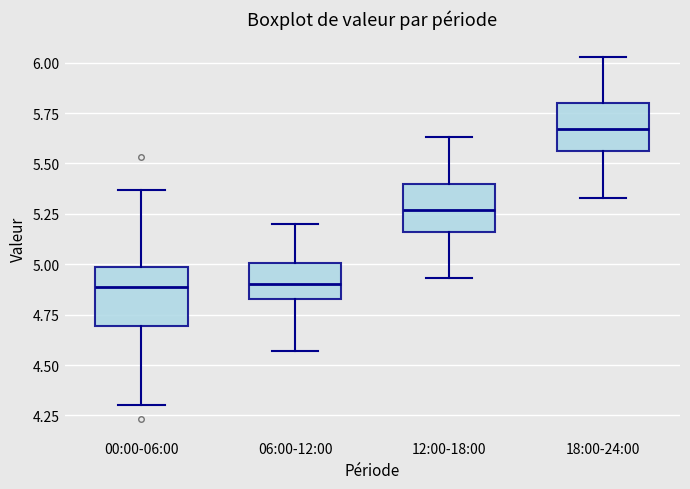

Reading left to right, read every box against the y-axis: the position of its median line, the range the box covers, and the ends of its whiskers. The values are not printed on the chart, so give them approximately, as read against the axis.

00:00-06:00: median 4.90, box 4.70 to 5.00, whiskers 4.30 to 5.35
06:00-12:00: median 4.90, box 4.85 to 5.00, whiskers 4.55 to 5.20
12:00-18:00: median 5.25, box 5.15 to 5.40, whiskers 4.95 to 5.65
18:00-24:00: median 5.65, box 5.55 to 5.80, whiskers 5.35 to 6.05